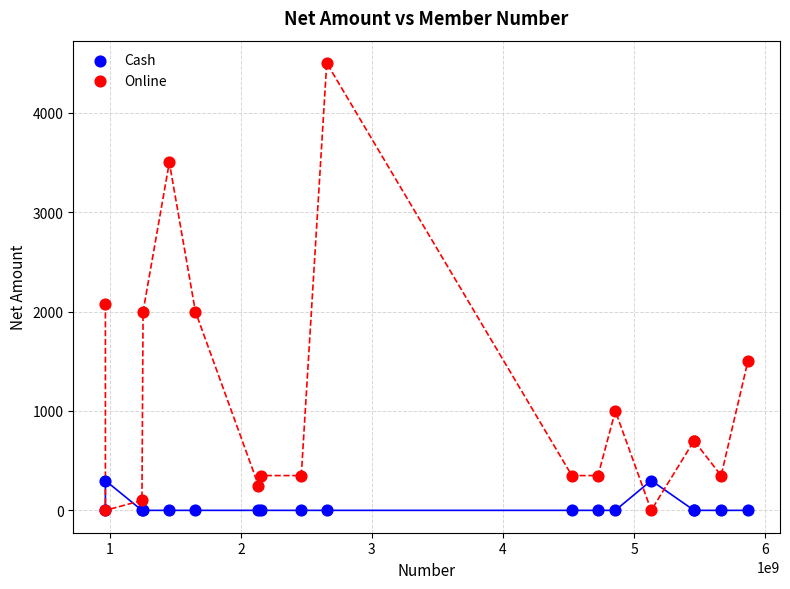

Which series has the widest spread of Y values?

Online